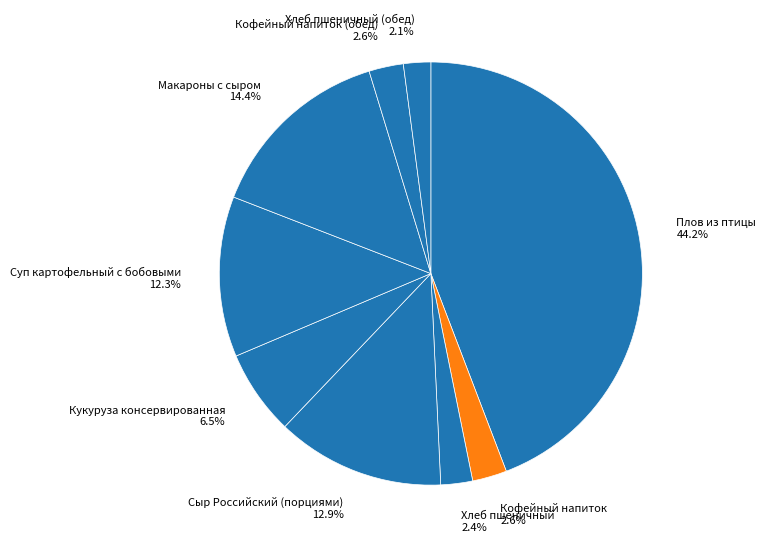

To the nearest percent, what is the average slice percentage?

11%